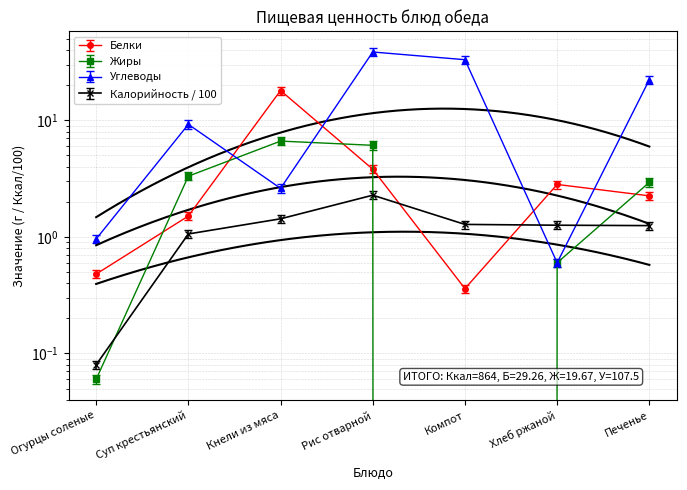

Between Рис отварной and Хлеб ржаной, which series saw the biggest shift?

Углеводы